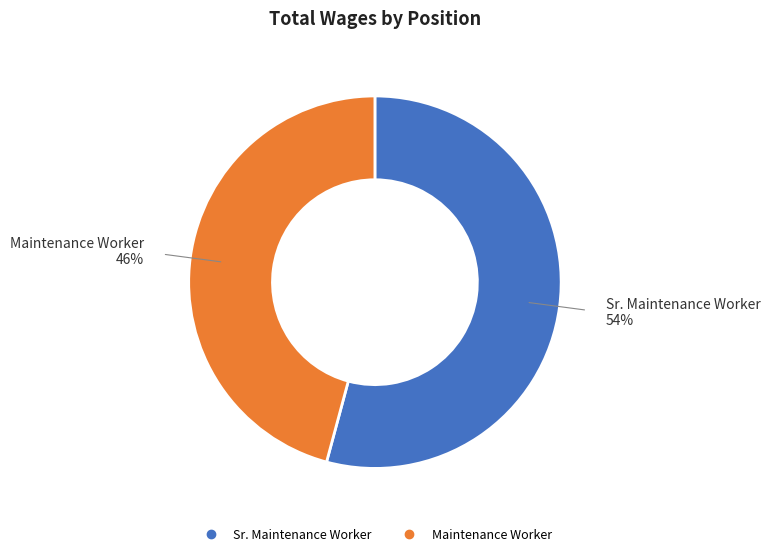

True or false: Sr. Maintenance Worker accounts for 54% of the total.

True